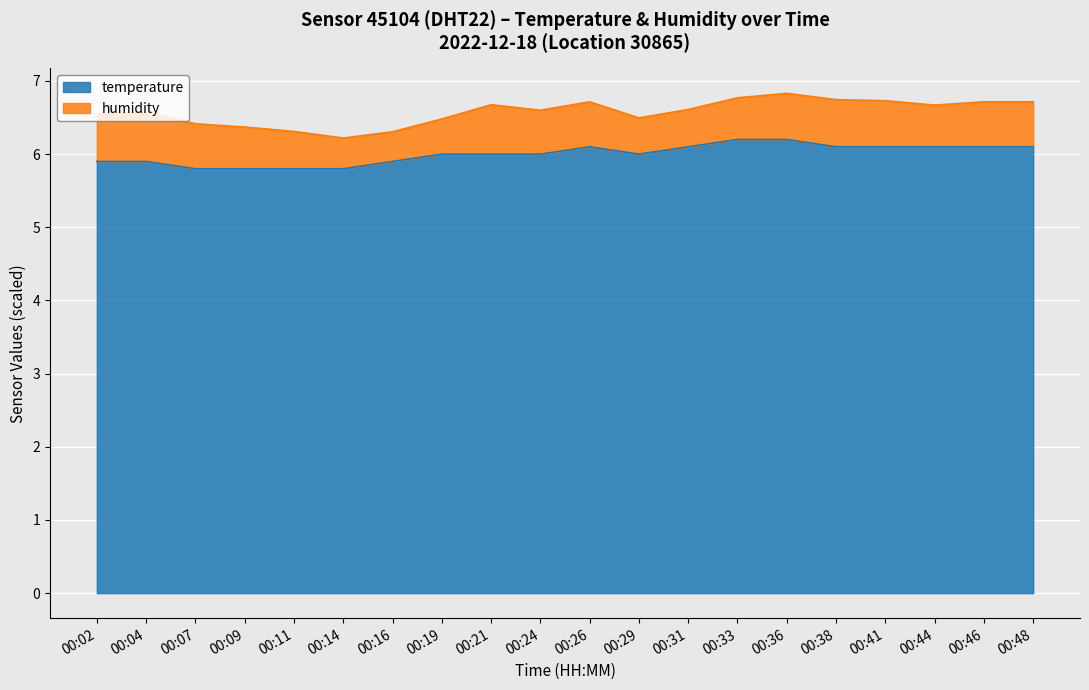

Reading left to right, extract all data points from this chart.

00:02=5.9	00:04=5.9	00:07=5.8	00:09=5.8	00:11=5.8	00:14=5.8	00:16=5.9	00:19=6.0	00:21=6.0	00:24=6.0	00:26=6.1	00:29=6.0	00:31=6.1	00:33=6.2	00:36=6.2	00:38=6.1	00:41=6.1	00:44=6.1	00:46=6.1	00:48=6.1